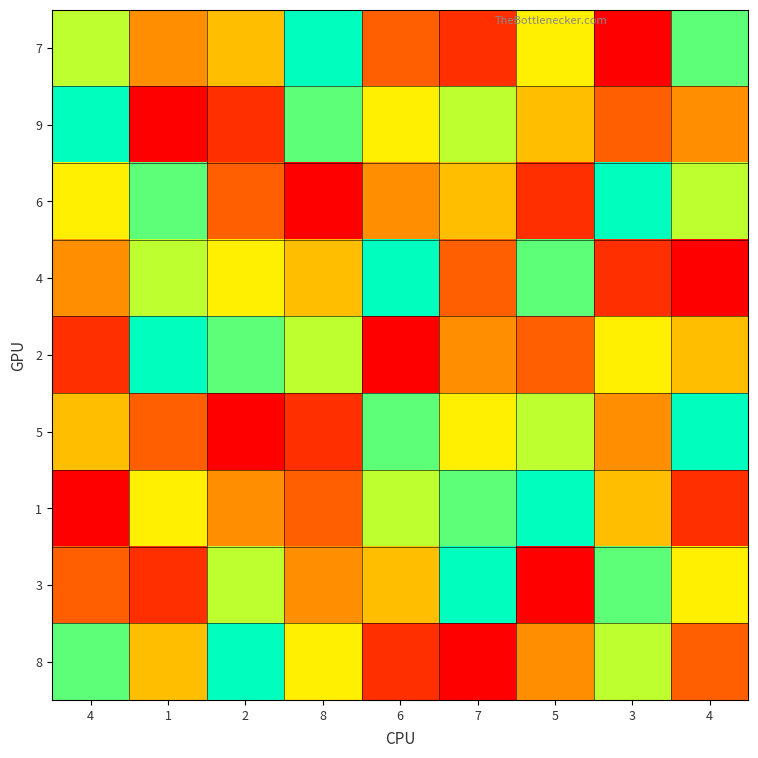

At which category is the sum across all series the highest?

4